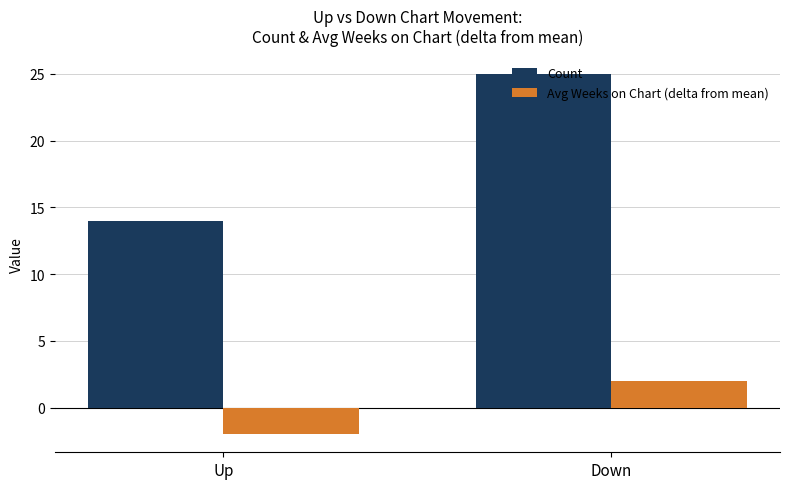

Which series changed the most between Up and Down?

Count